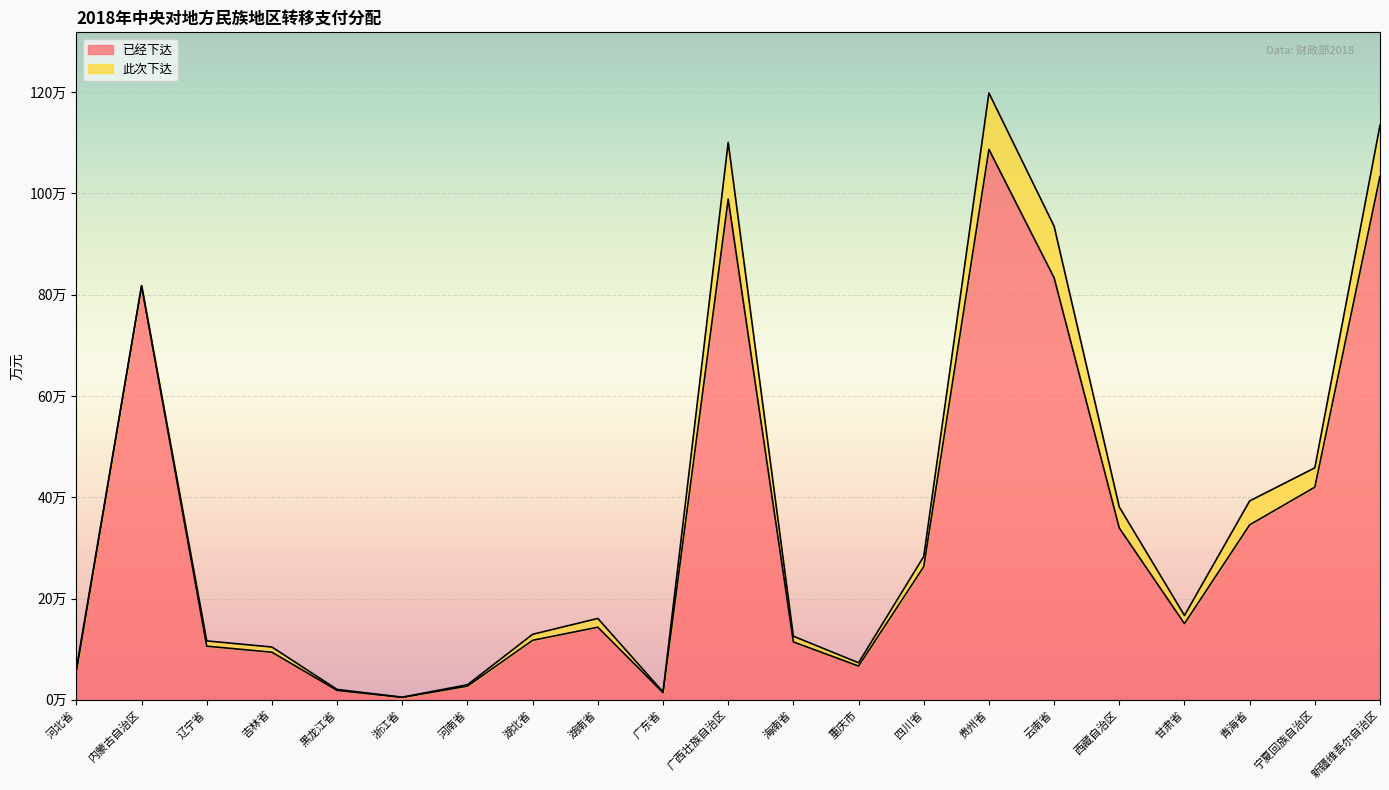

Rank the categories by value from highest to lowest.

贵州省, 新疆维吾尔自治区, 广西壮族自治区, 云南省, 内蒙古自治区, 宁夏回族自治区, 青海省, 西藏自治区, 四川省, 甘肃省, 湖南省, 湖北省, 海南省, 辽宁省, 吉林省, 重庆市, 河北省, 河南省, 黑龙江省, 广东省, 浙江省